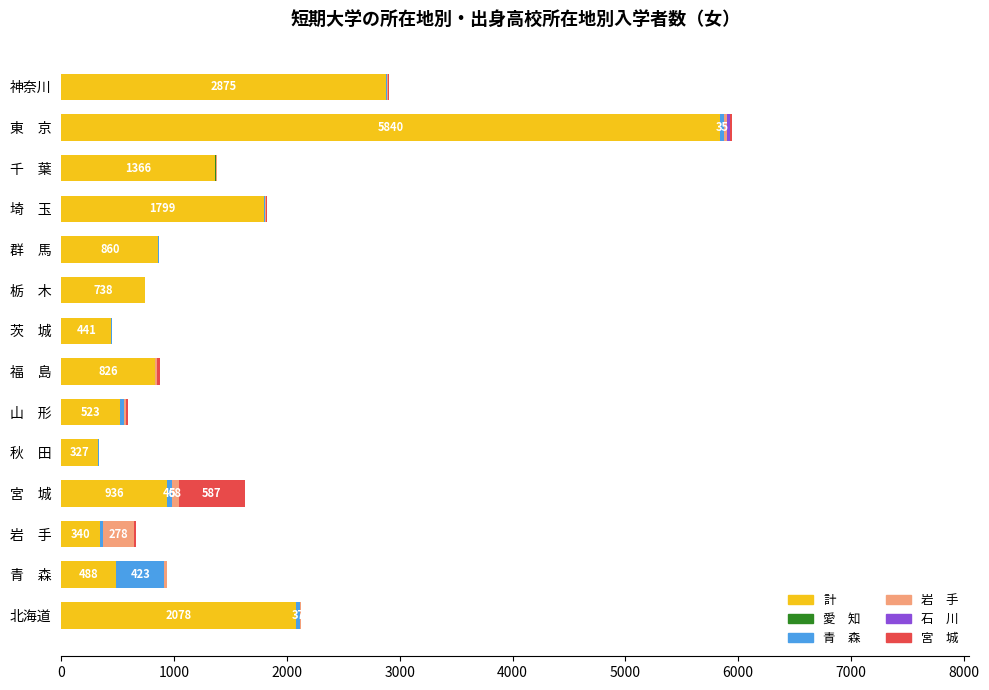

At which category is the sum across all series the highest?

東　京